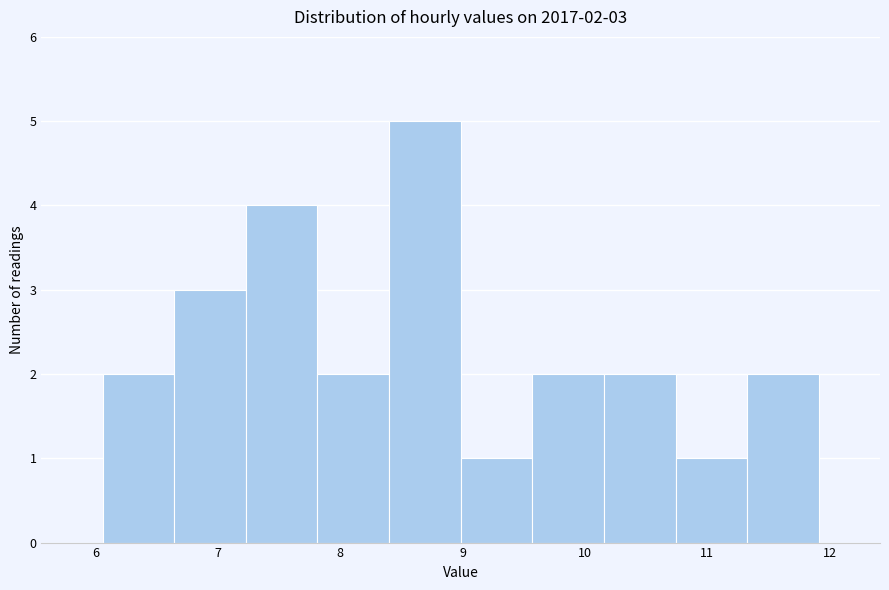

Which range on the x-axis has the tallest bar?

8.4 to 9.0